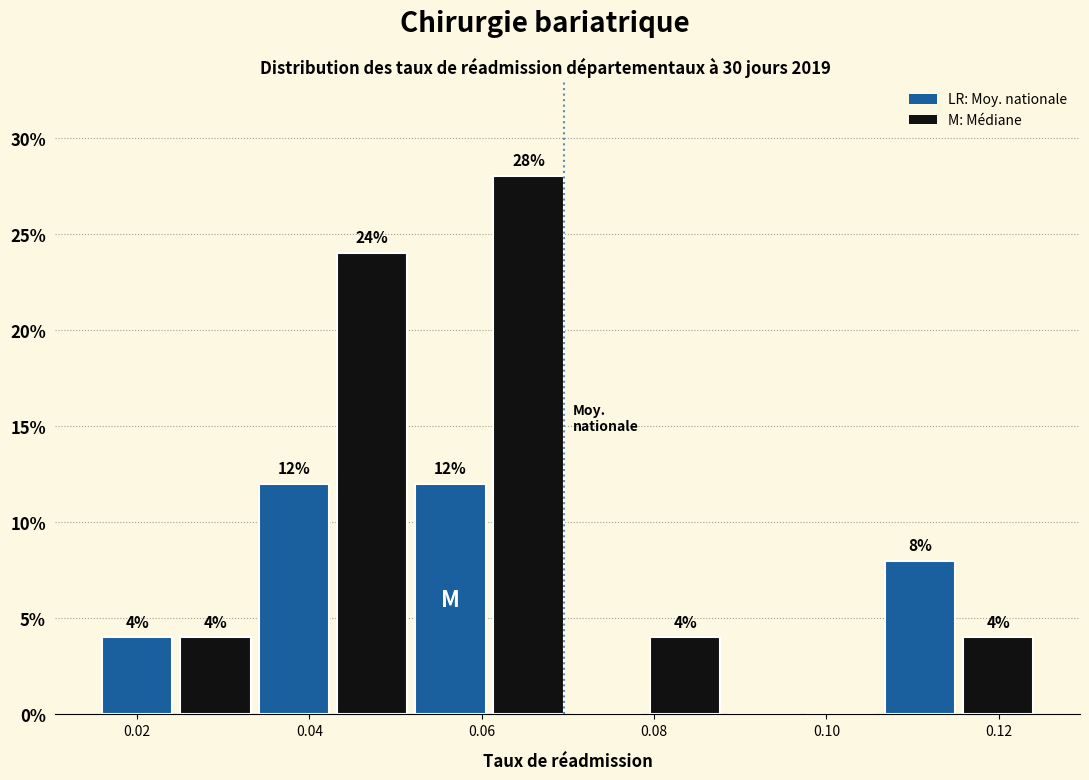

Over which range of the x-axis is the bar tallest?

0.060 to 0.070